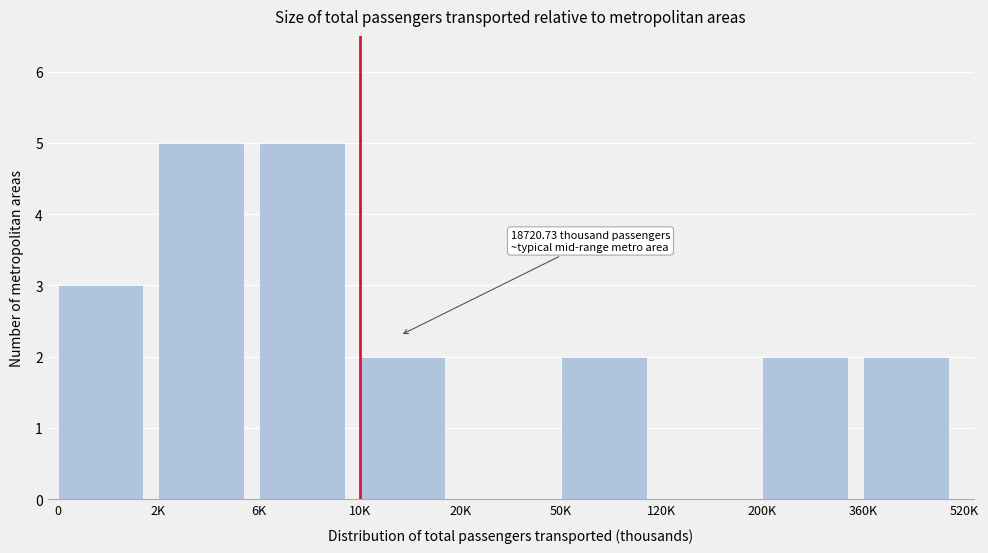

Reading left to right, transcribe all the data shown in this chart.

0=3	2K=5	6K=5	10K=2	20K=0	50K=2	120K=0	200K=2	360K=2